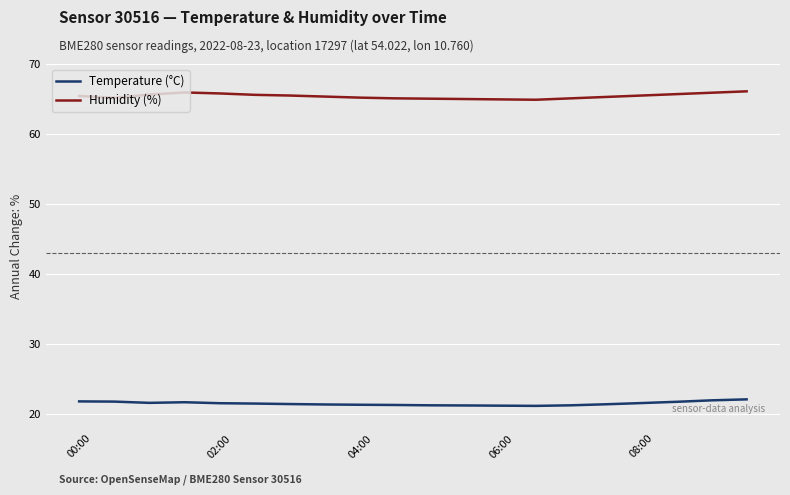

Which series has the widest spread of values?

Humidity (%)